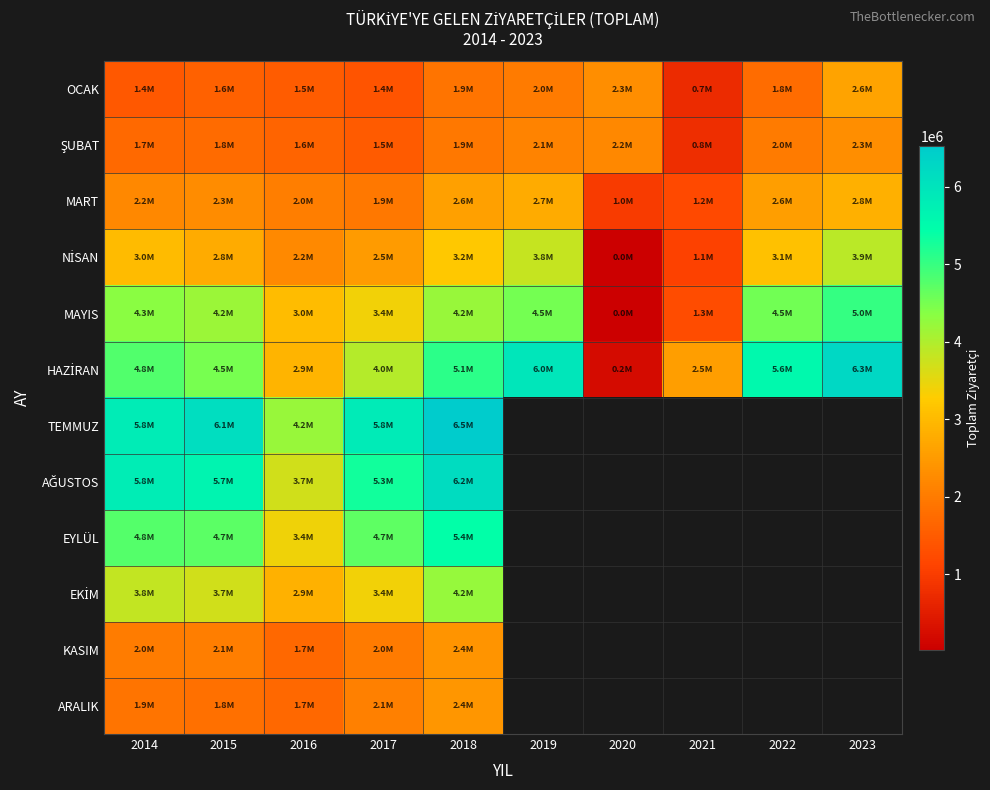

At how many categories does at least one series exceed 4236377?

7